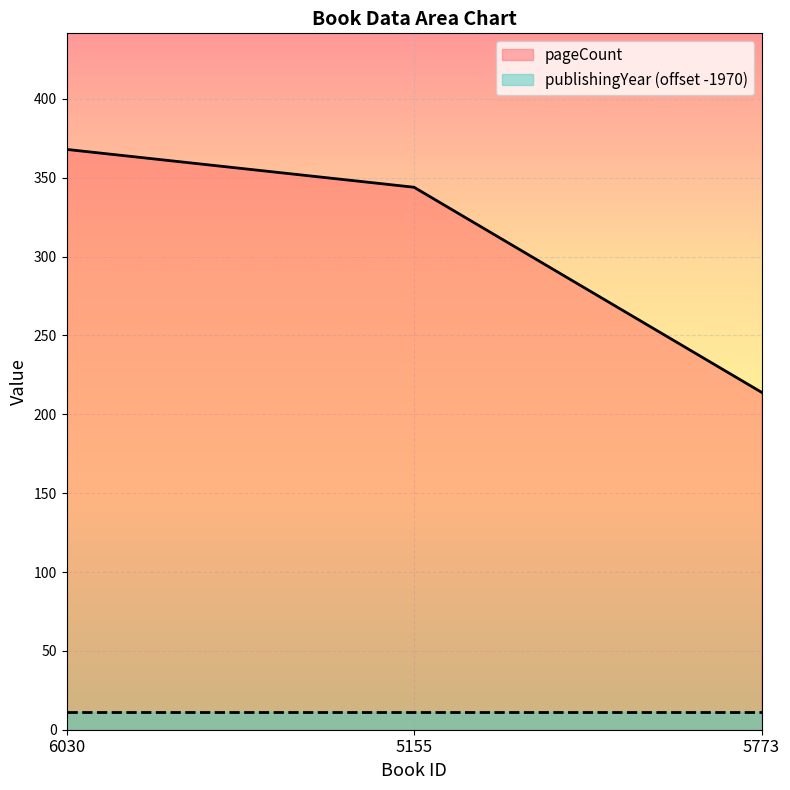

List the labels in order of value, largest first.

6030, 5155, 5773